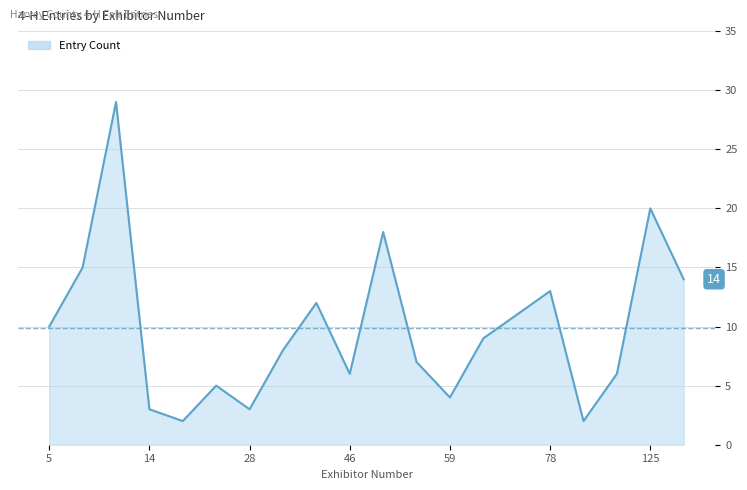

What is the maximum value shown in the chart?

29